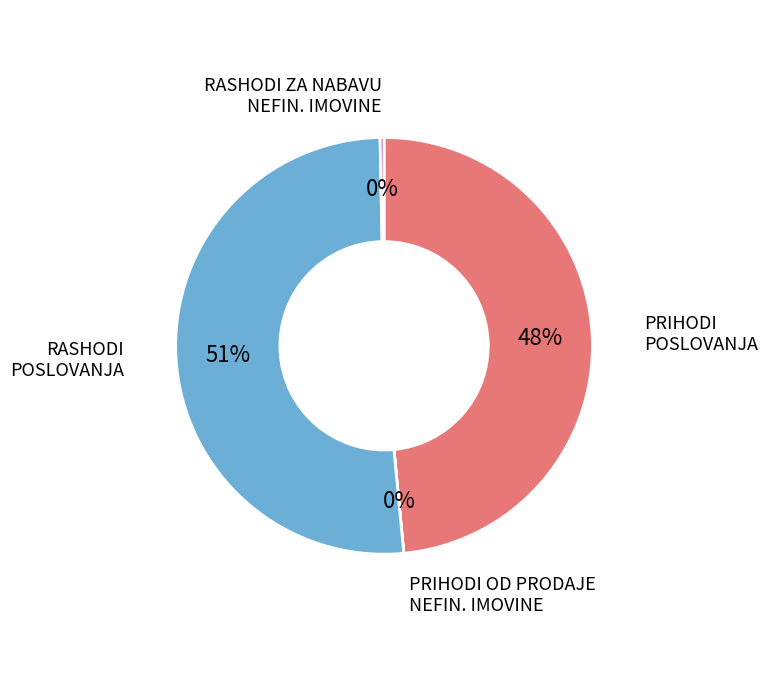

To the nearest percent, what is the average slice percentage?

25%